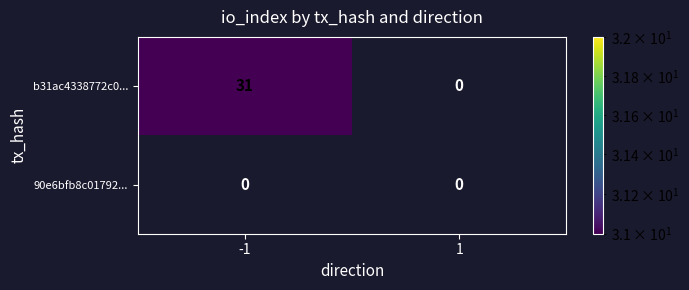

What is the sum of all b31ac4338772c0... values?

31